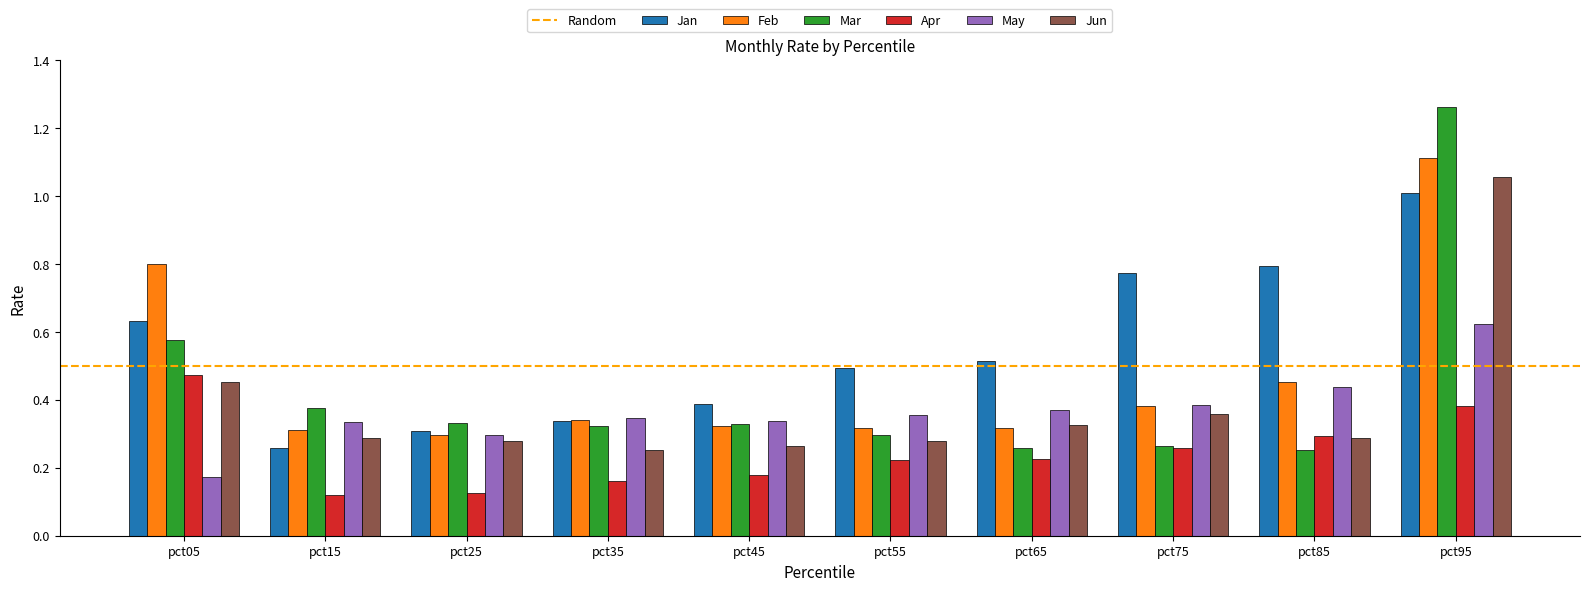

Which series has the largest total across all categories?

Jan